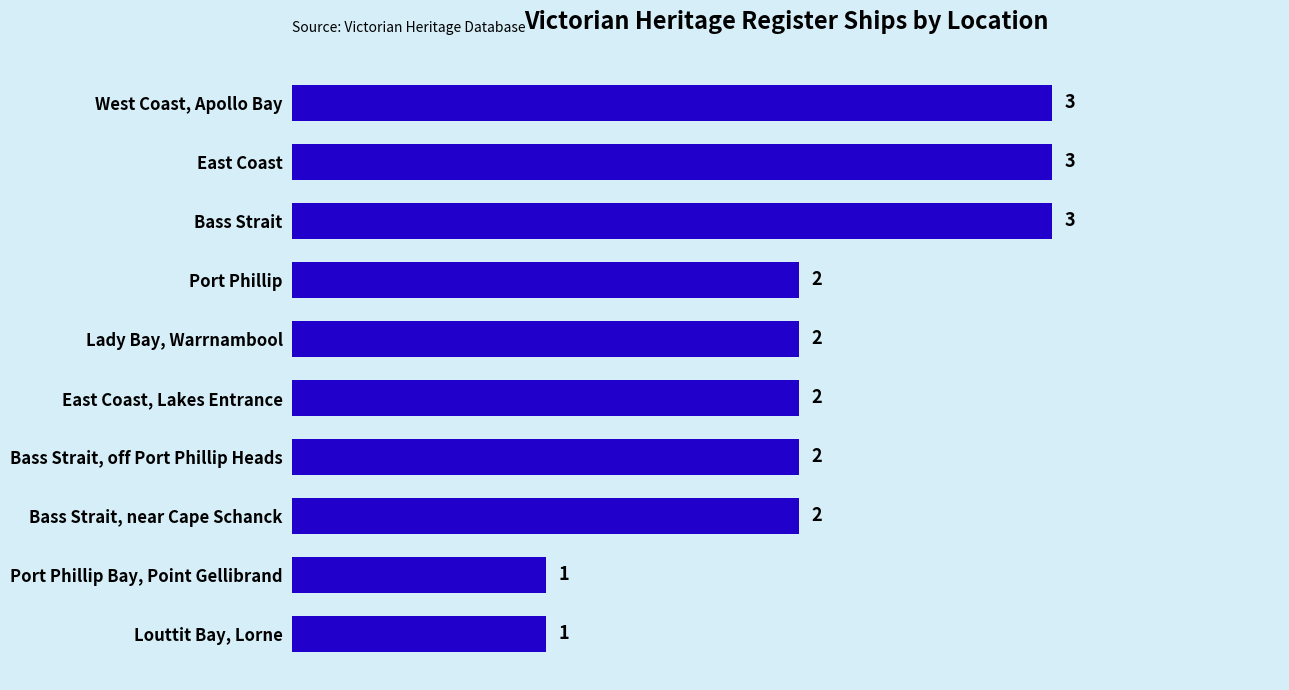

Count the values in the range 2 to 3.

8